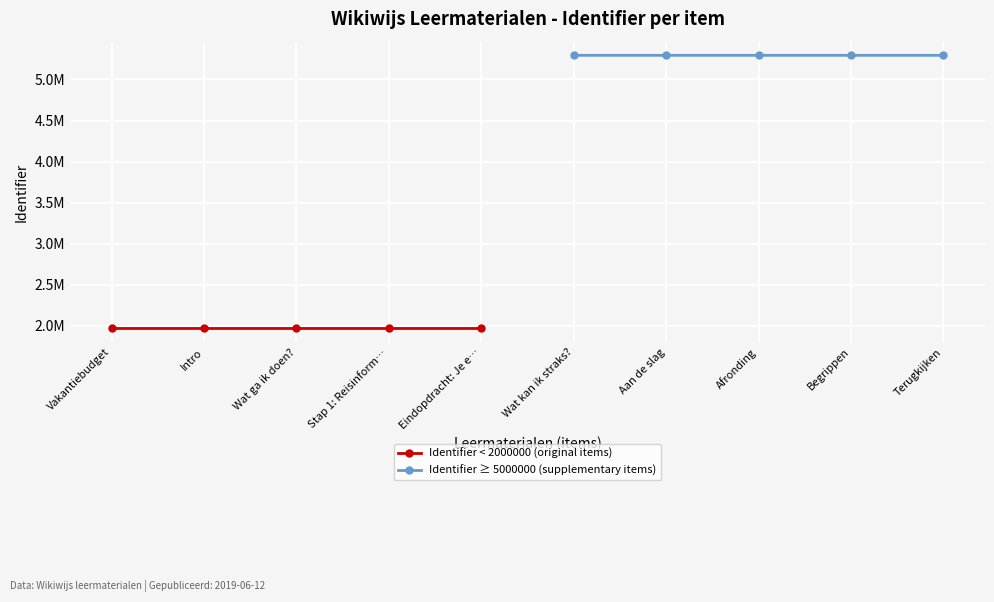

True or false: Identifier ≥ 5000000 (supplementary items) and Identifier < 2000000 (original items) cross at least once.

False